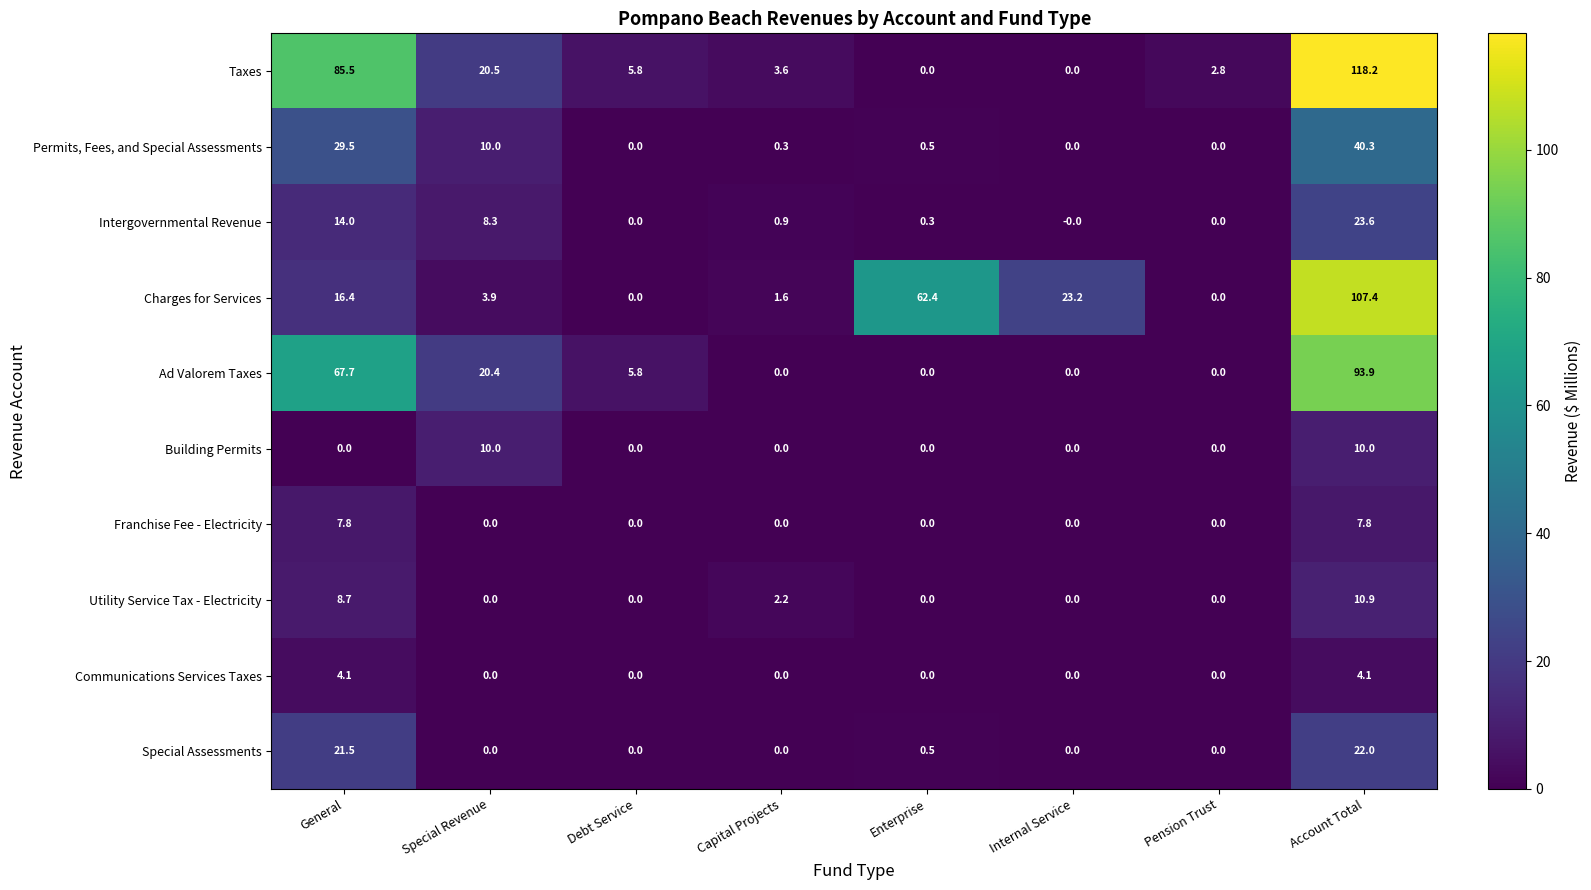

Which category has the highest value in the Permits, Fees, and Special Assessments series?

Account Total